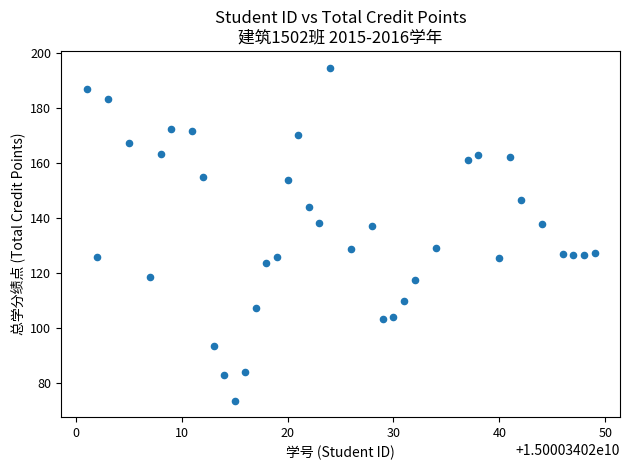

What is the range of X values (max minus min)?

48.0